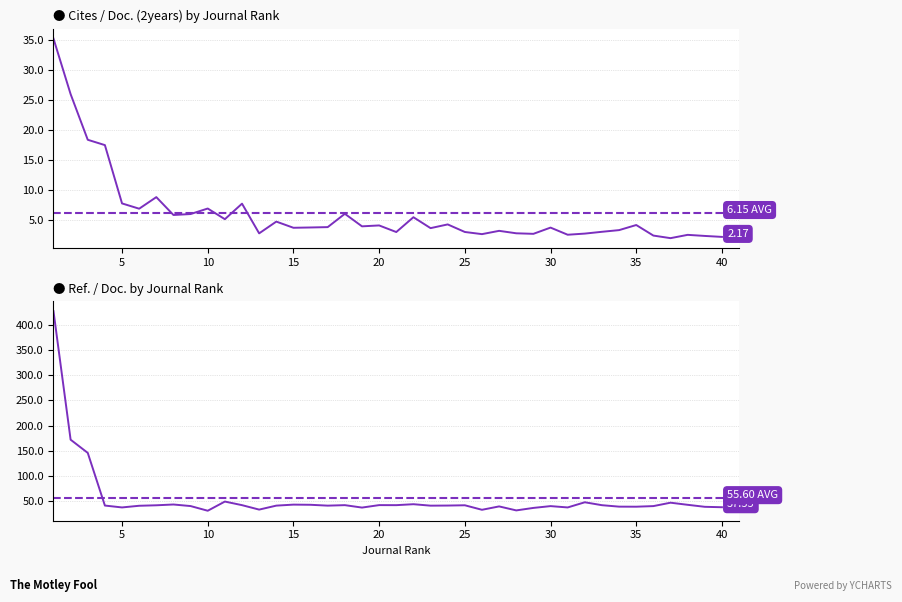

What is the greatest value displayed?

427.6